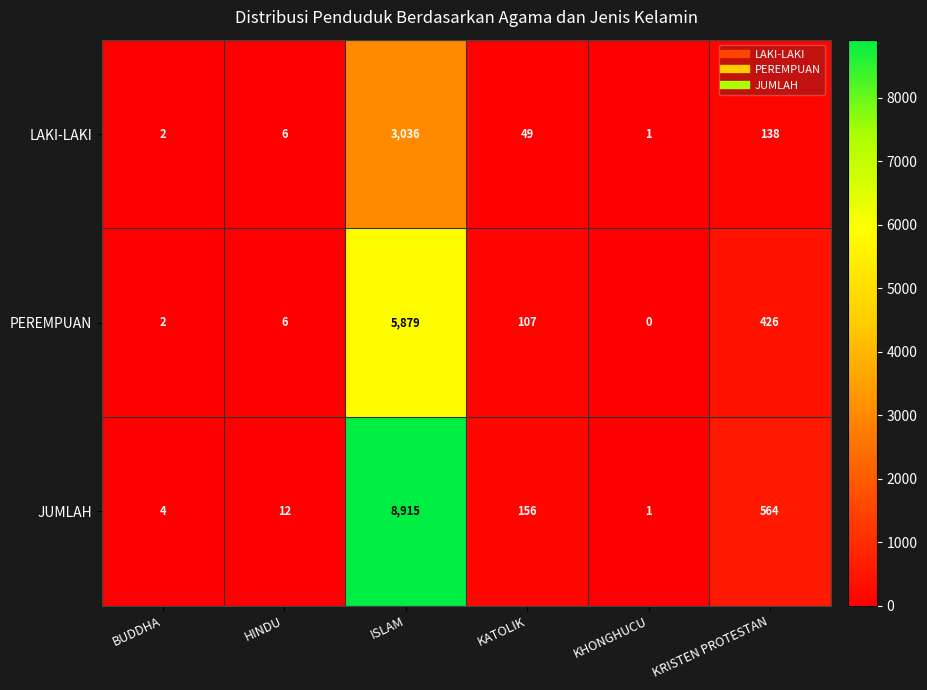

At which category does the chart reach its minimum across all series?

KHONGHUCU